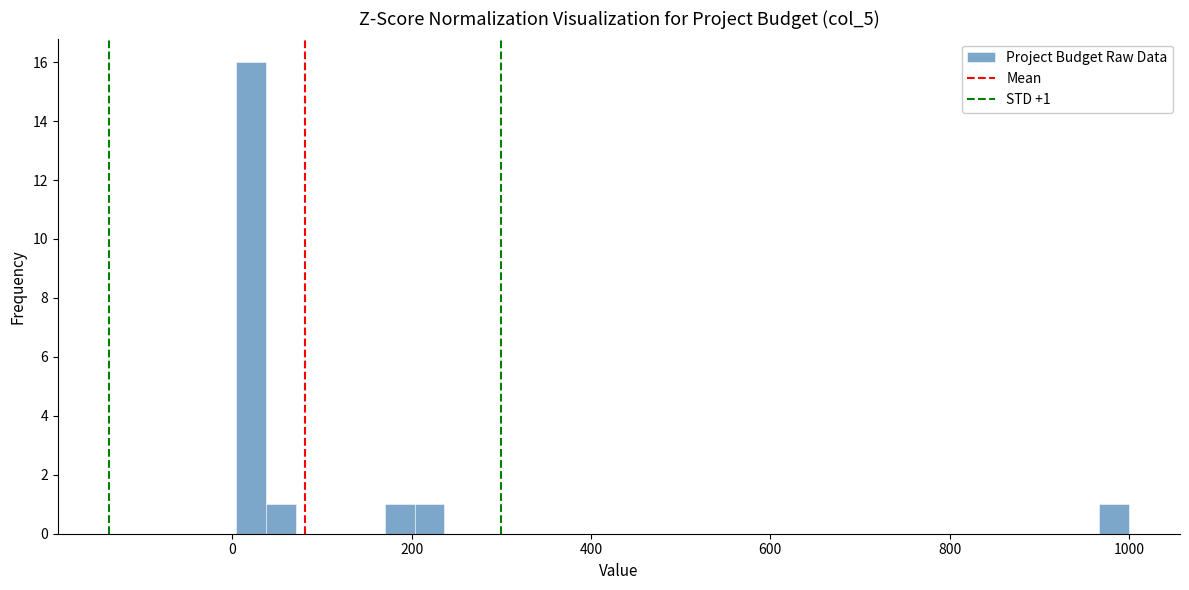

Around what value on the x-axis is the tallest bar? Give the approximate position of its centre, as read against the axis.

20